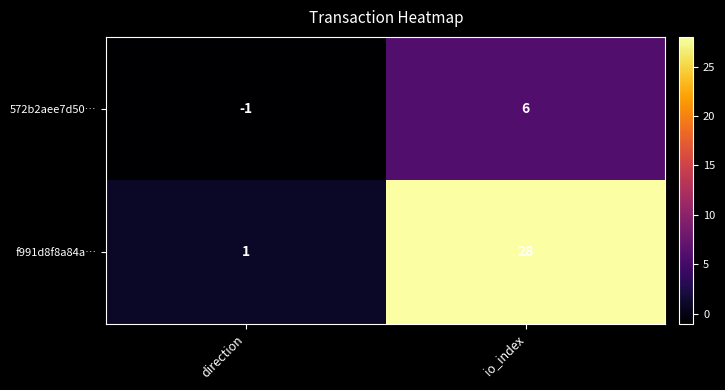

At which category does the chart reach its minimum across all series?

direction